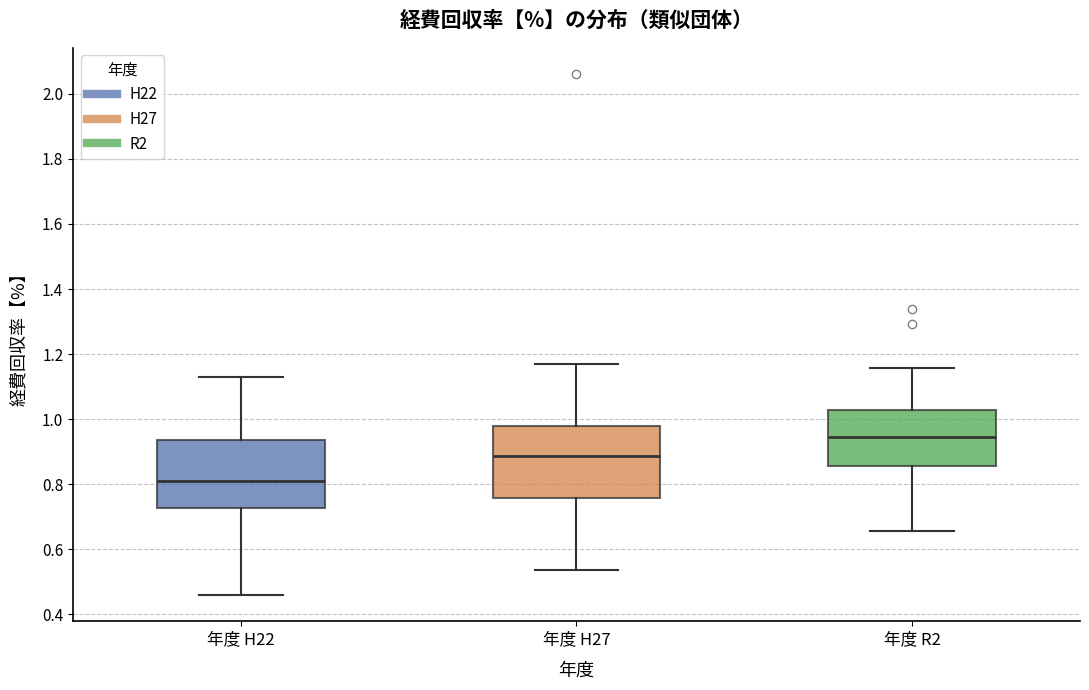

Where does the median line of the box for 年度 R2 sit on the y-axis? The values are not printed on the chart, so give them approximately, as read against the axis.

0.94